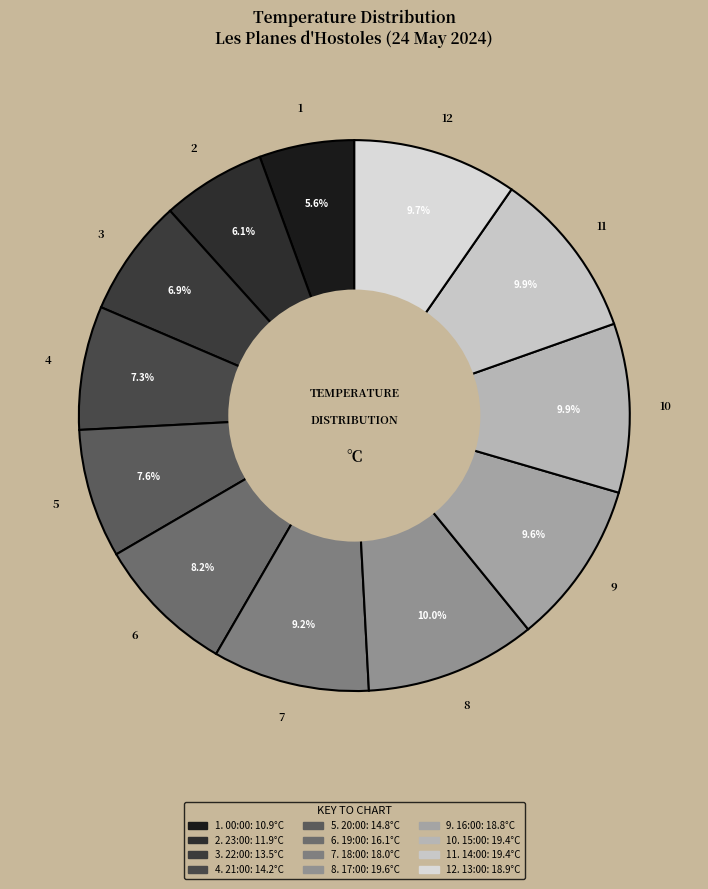

How many slices are in this pie chart?

12